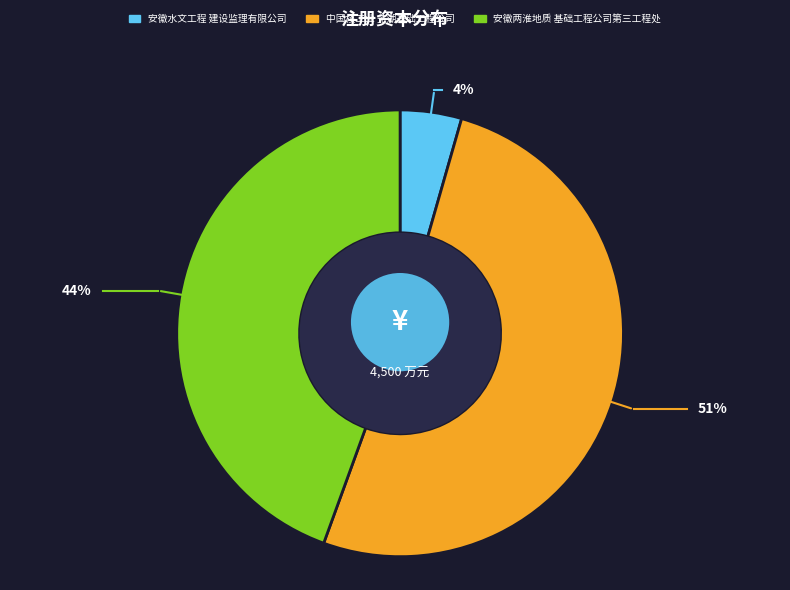

To the nearest percent, what is the difference between the 安徽两淮地质基础工程公司第三工程处 and 中国核工业芜湖基础工程公司 slice percentages?

7%